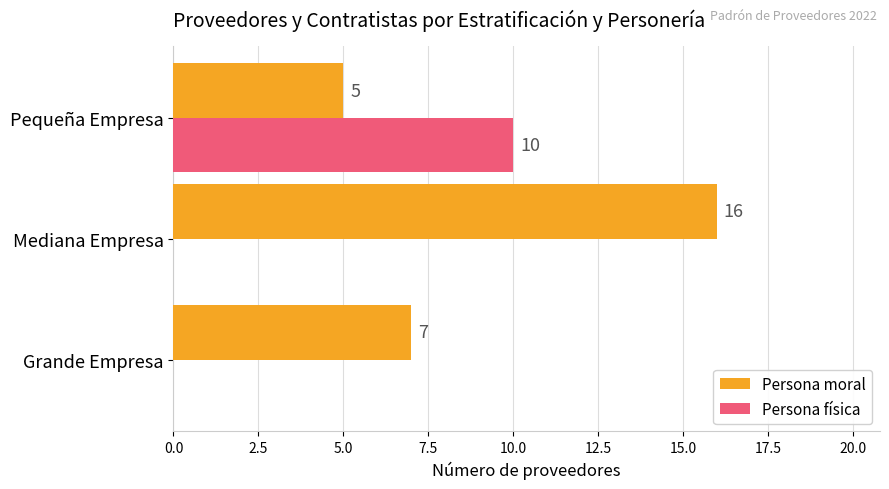

Which series has the largest total across all categories?

Persona moral